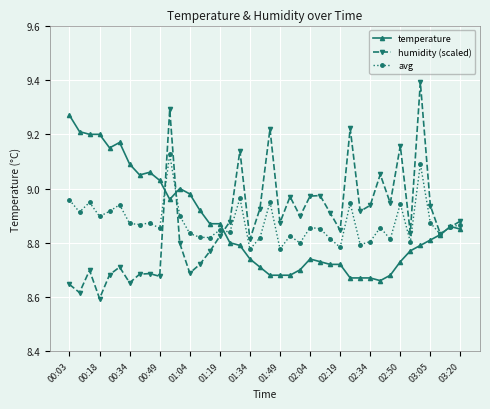

What is the maximum value shown in the chart?

9.4